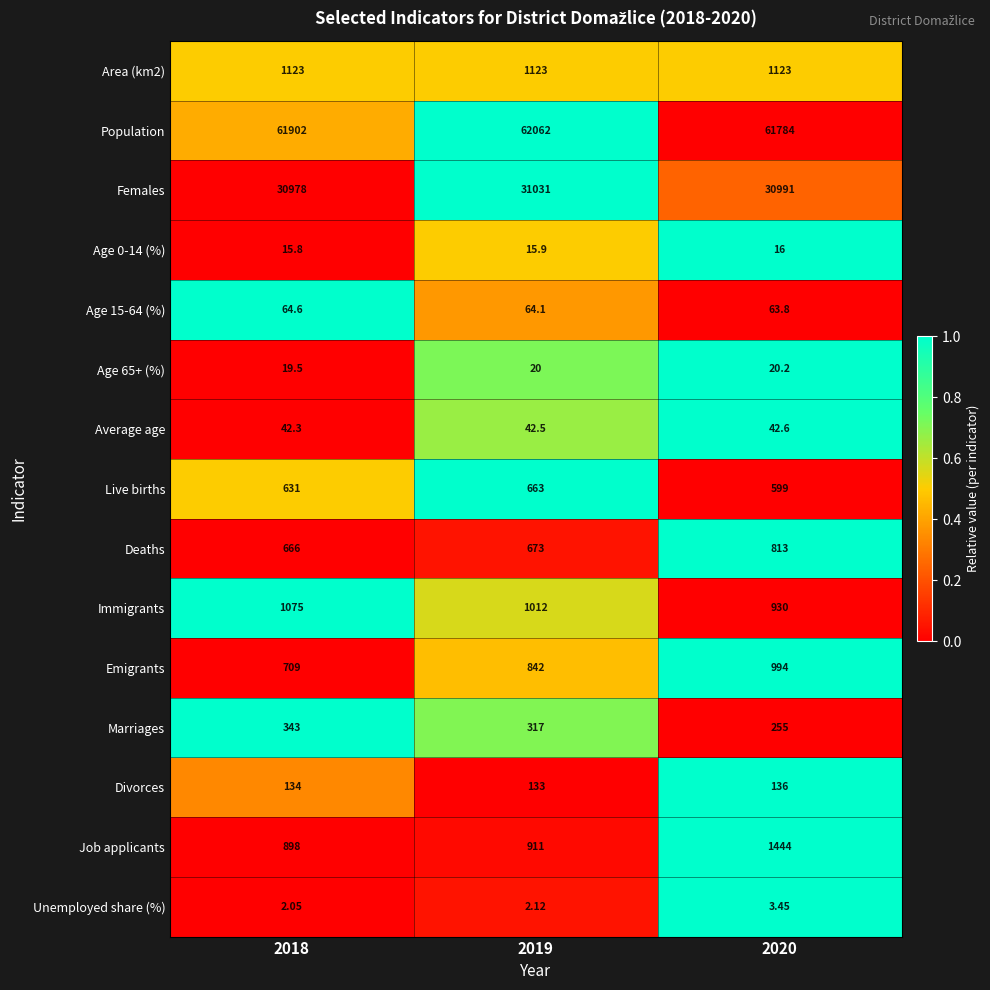

Is the value of Job applicants at 2018 greater than the value of Live births at 2019?

Yes